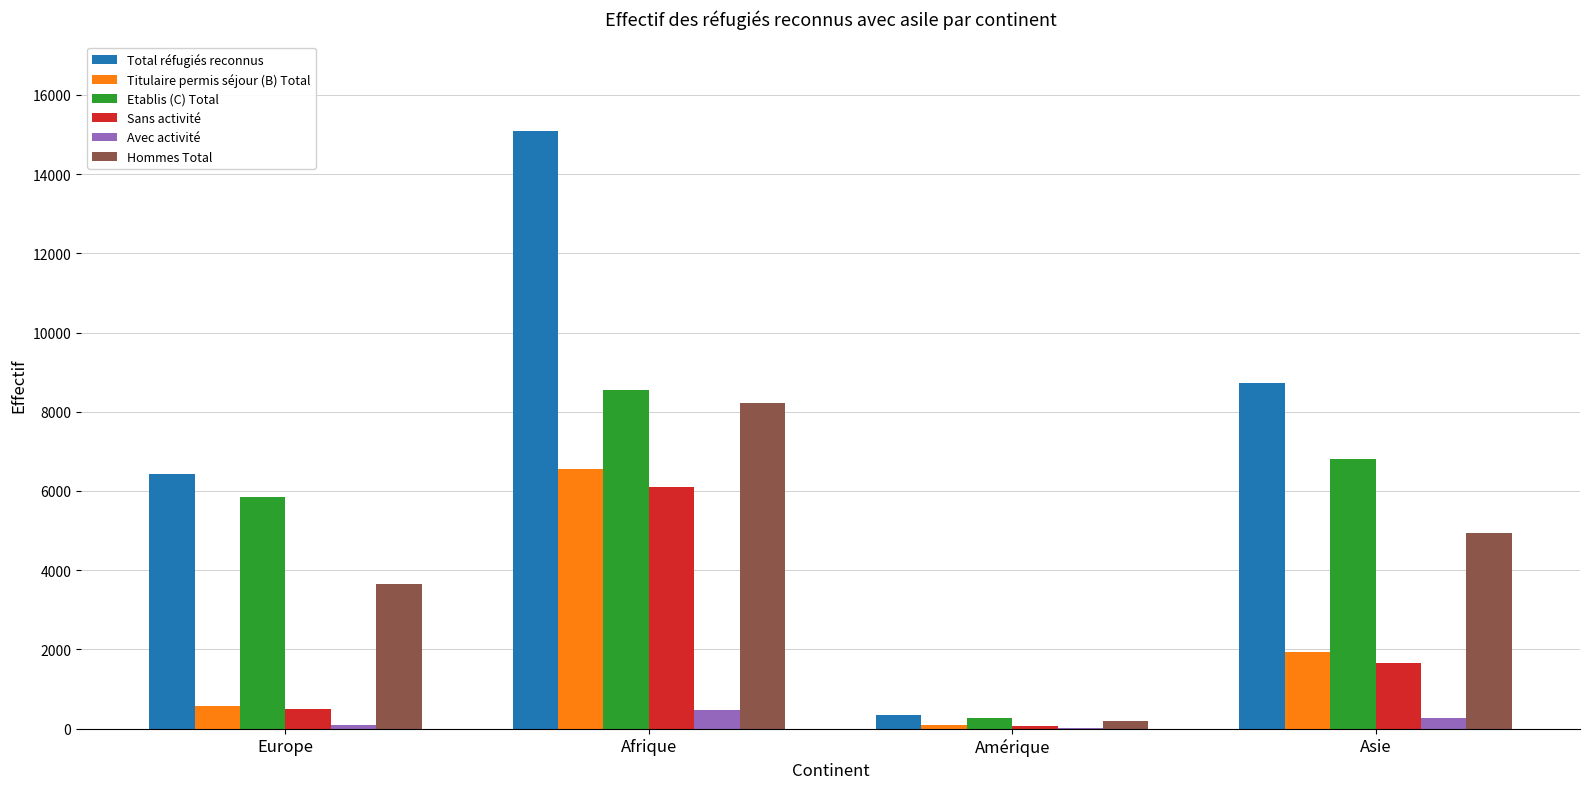

What is the maximum value shown in the chart?

15089